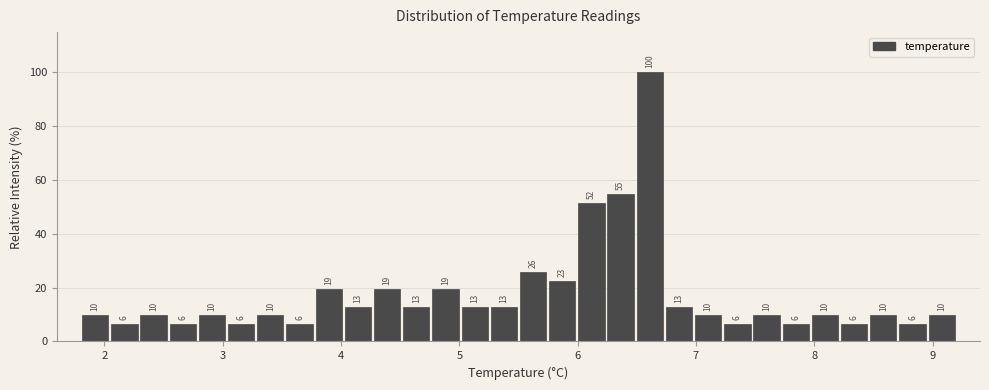

Read against the x-axis, roughly where is the centre of the tallest bar?

6.6